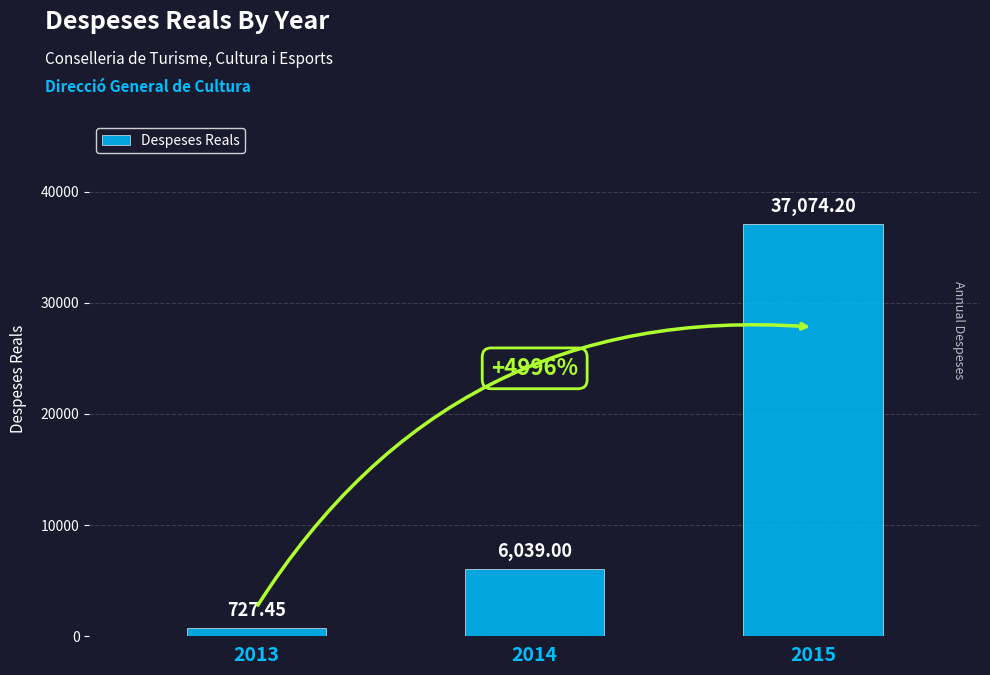

Reading left to right, what are all the values shown in this chart?

727.5	6039.0	37074.2